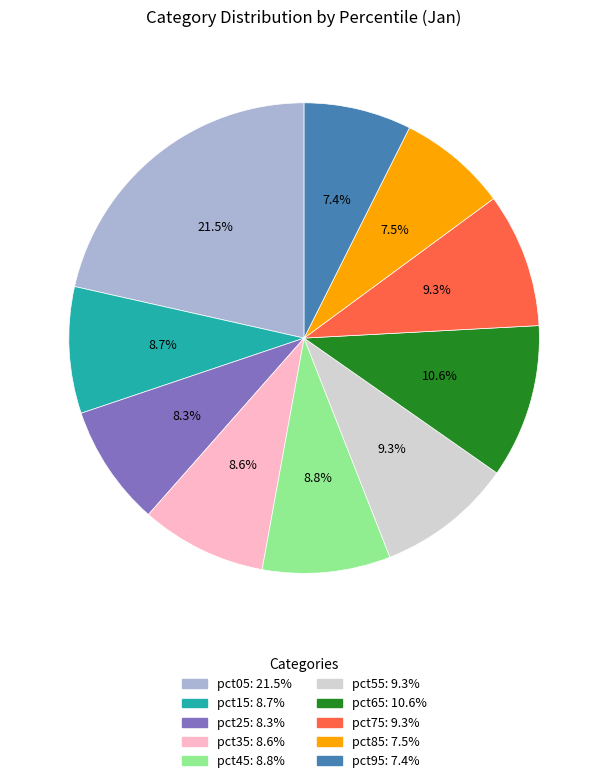

Does any single category account for the majority?

No